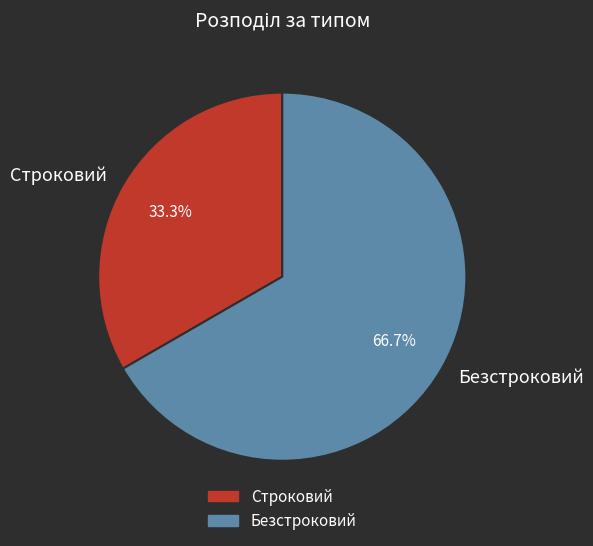

Which category has the smallest portion of the pie?

Строковий